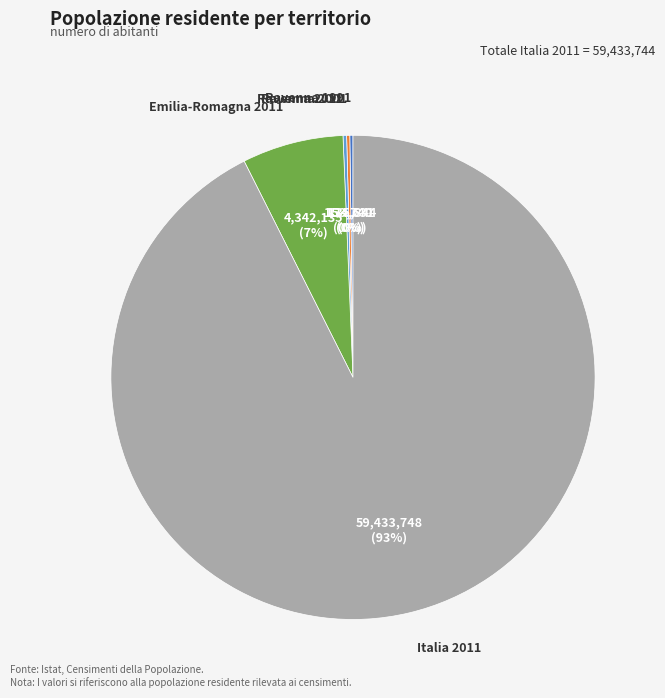

Is there any slice that represents more than half of the pie?

Yes